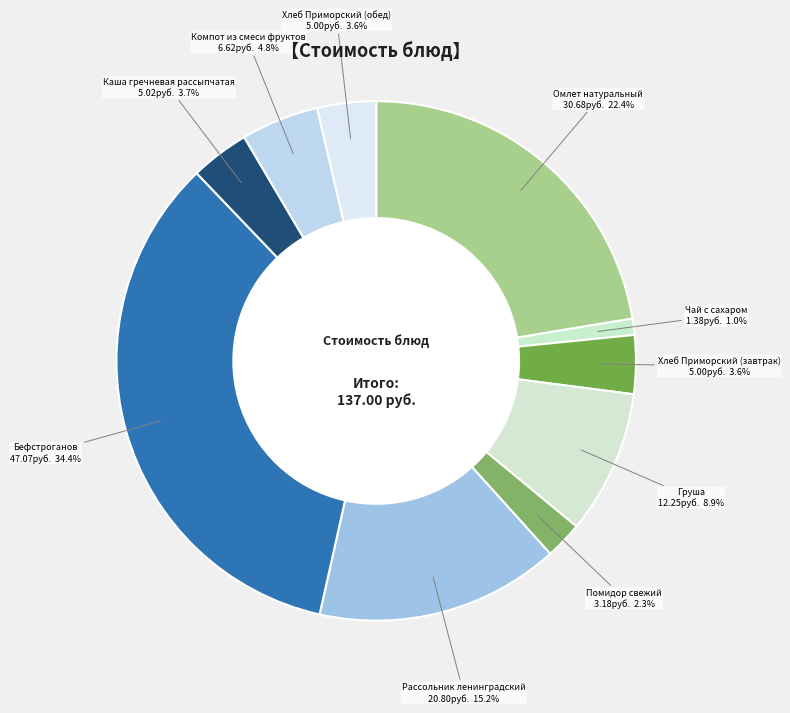

What percentage is NOT represented by Бефстроганов?

65.6%